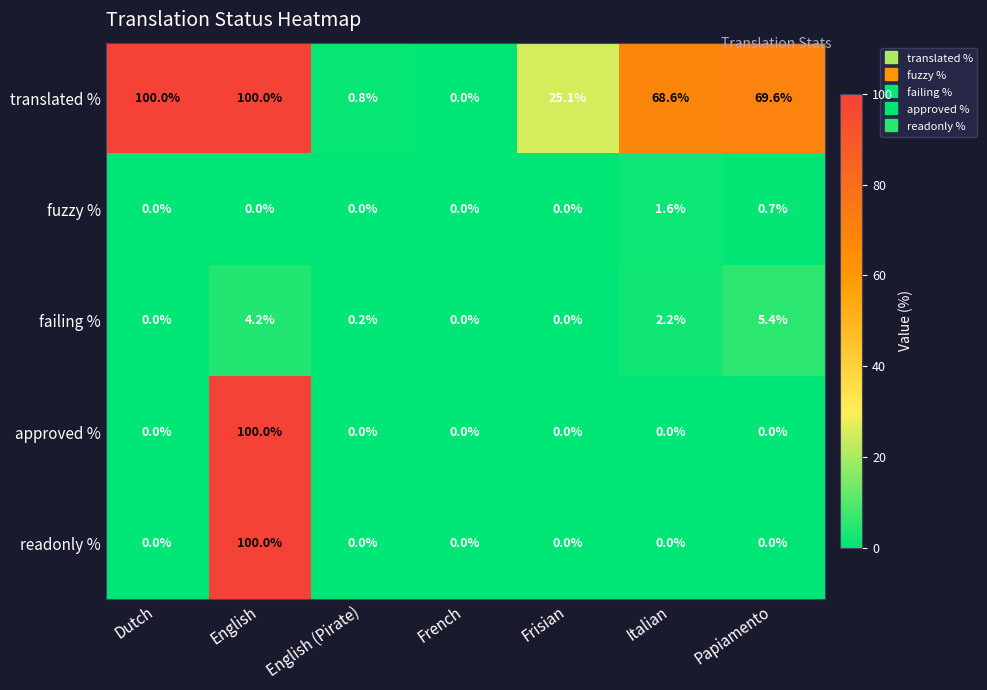

Between Dutch and Frisian, which series saw the biggest shift?

translated %